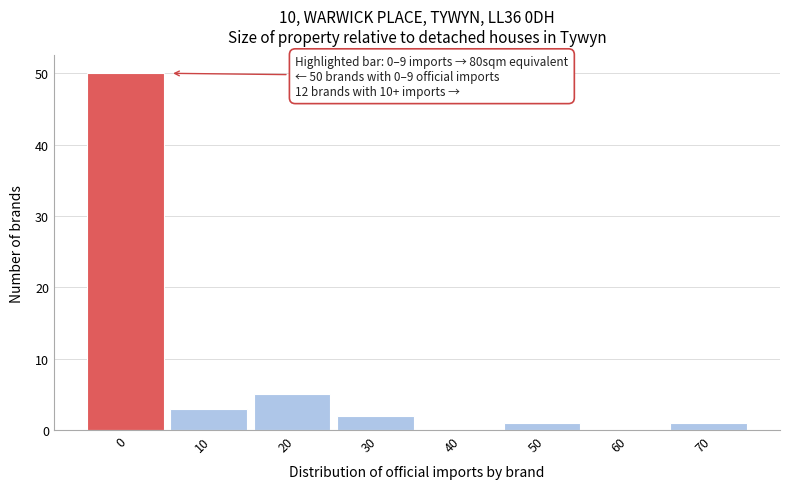

Reading left to right, list all the values displayed in this chart.

0=50	10=3	20=5	30=2	40=0	50=1	60=0	70=1